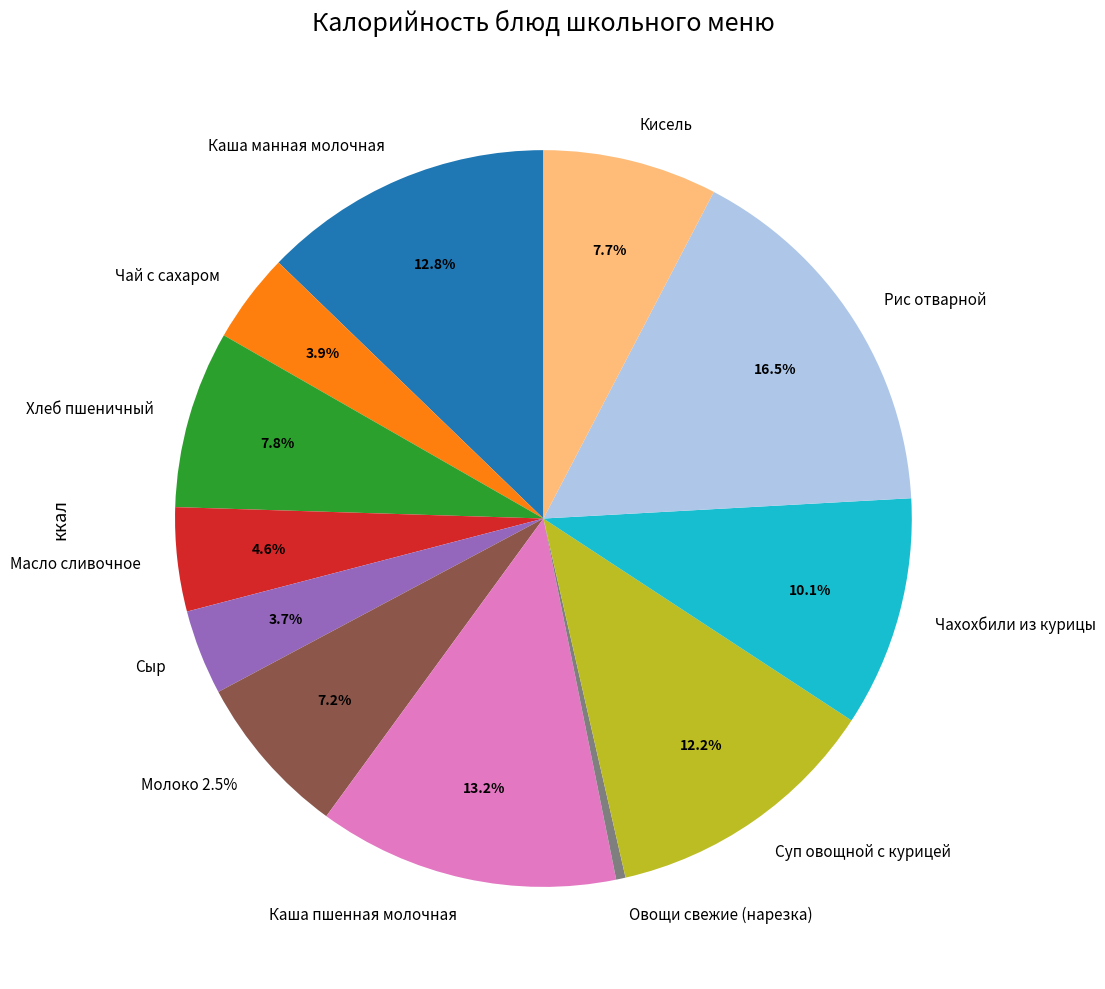

How many segments does this pie chart have?

12